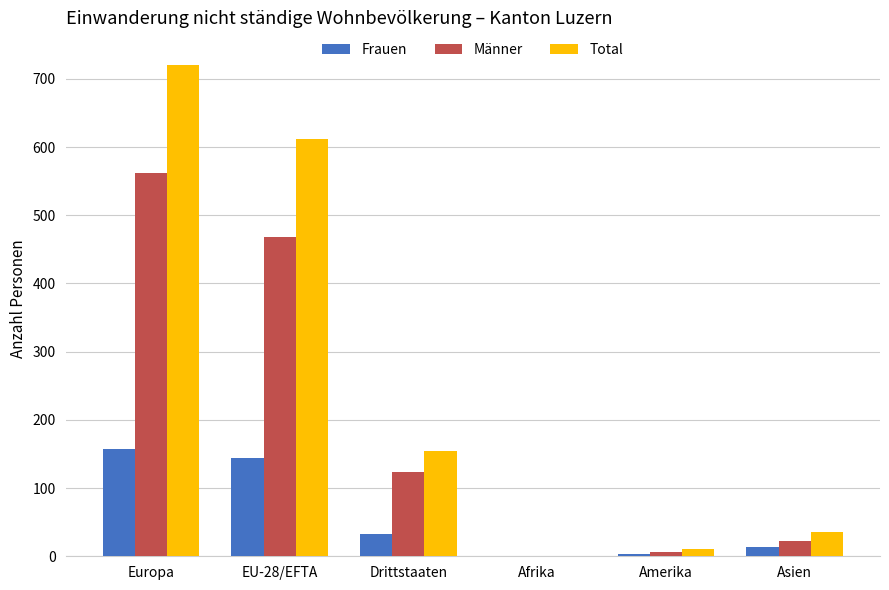

True or false: Männer has a value of 251 at Europa.

False